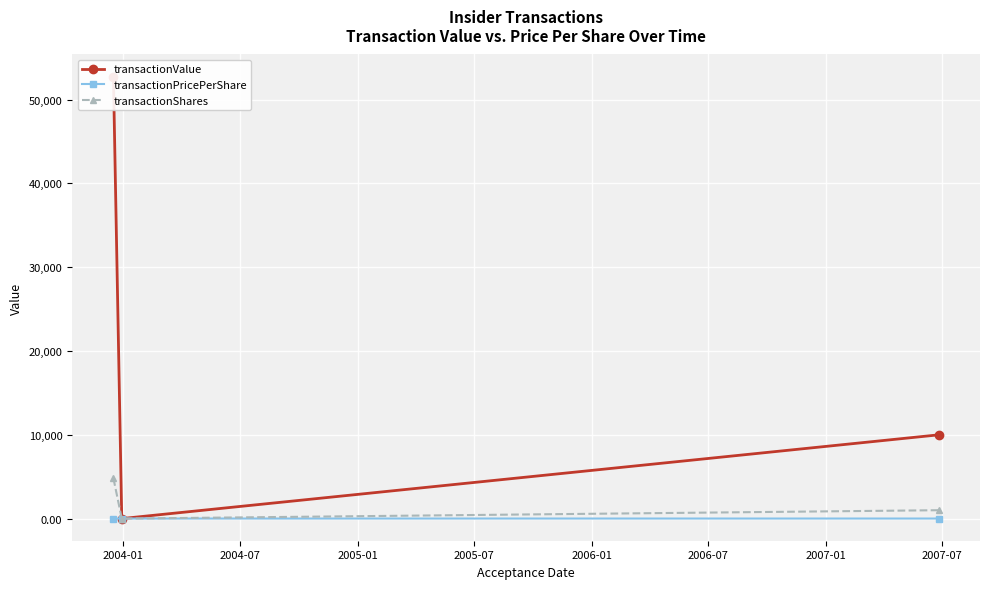

The value of transactionValue at 2004-01 is 77358.5. True or false?

False